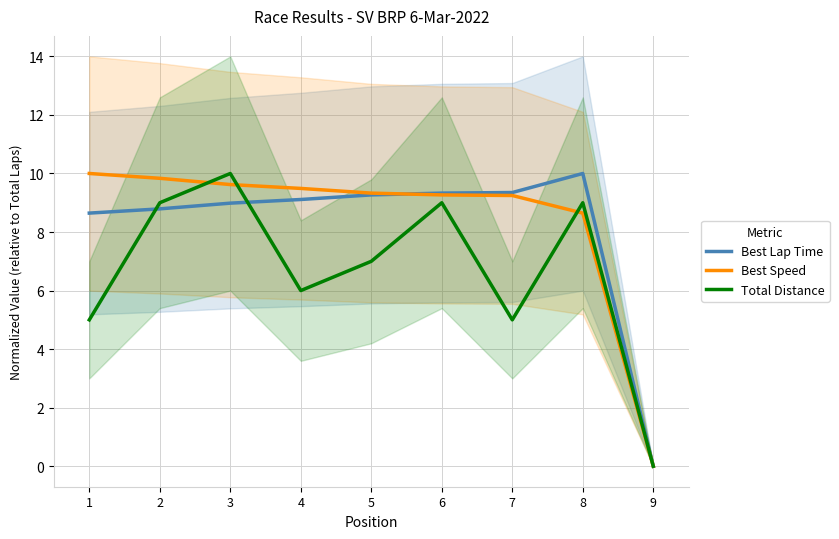

What value does the Best Speed series have at 7?

9.2